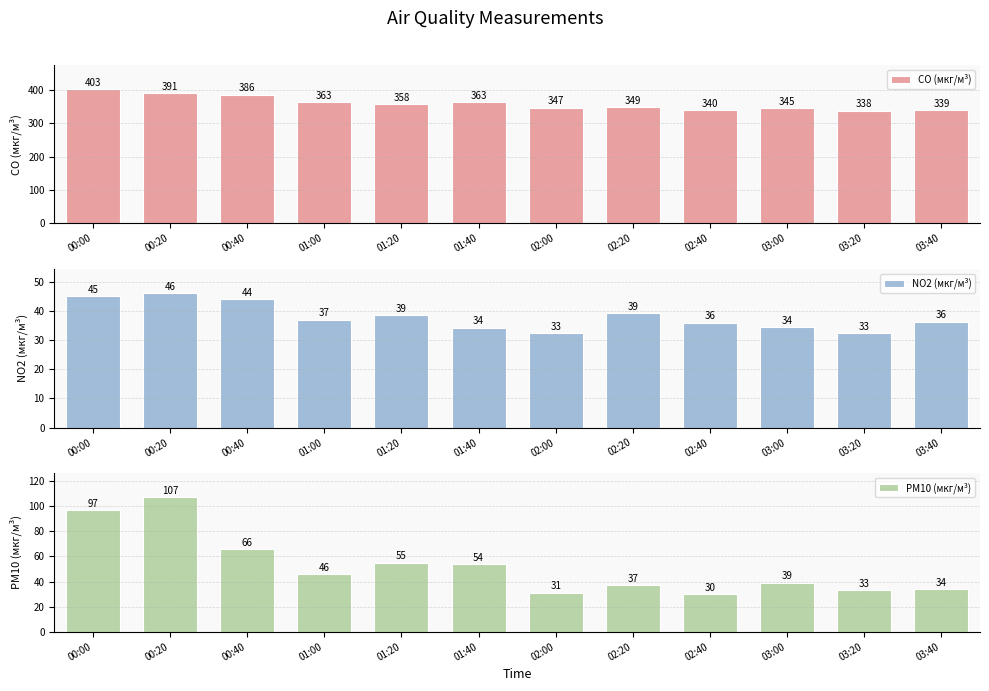

At how many categories does at least one series exceed 185?

12